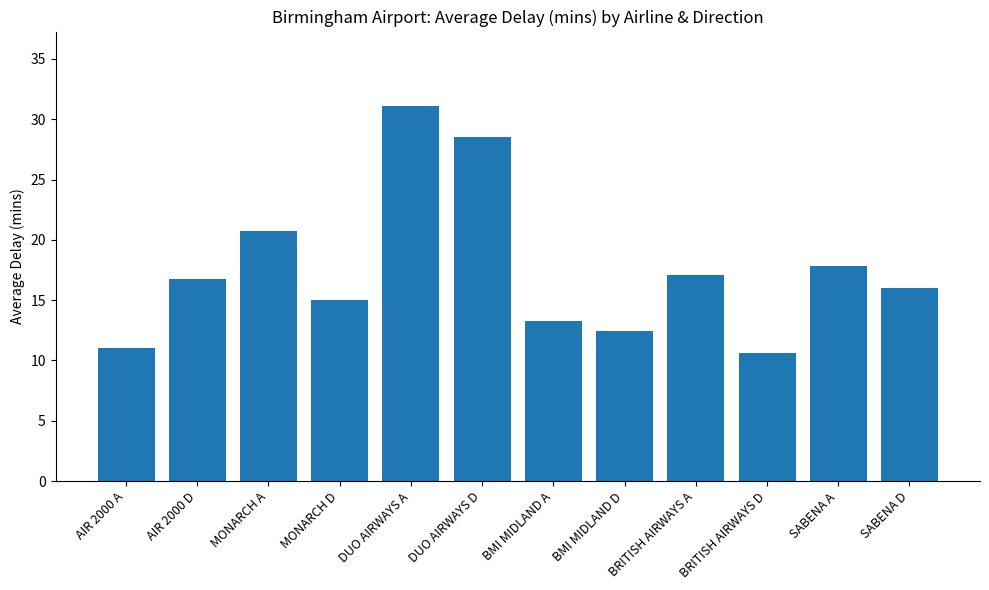

Reading right to left, transcribe all the data shown in this chart.

16.0	17.8	10.6	17.1	12.5	13.3	28.5	31.1	15.0	20.8	16.8	11.0